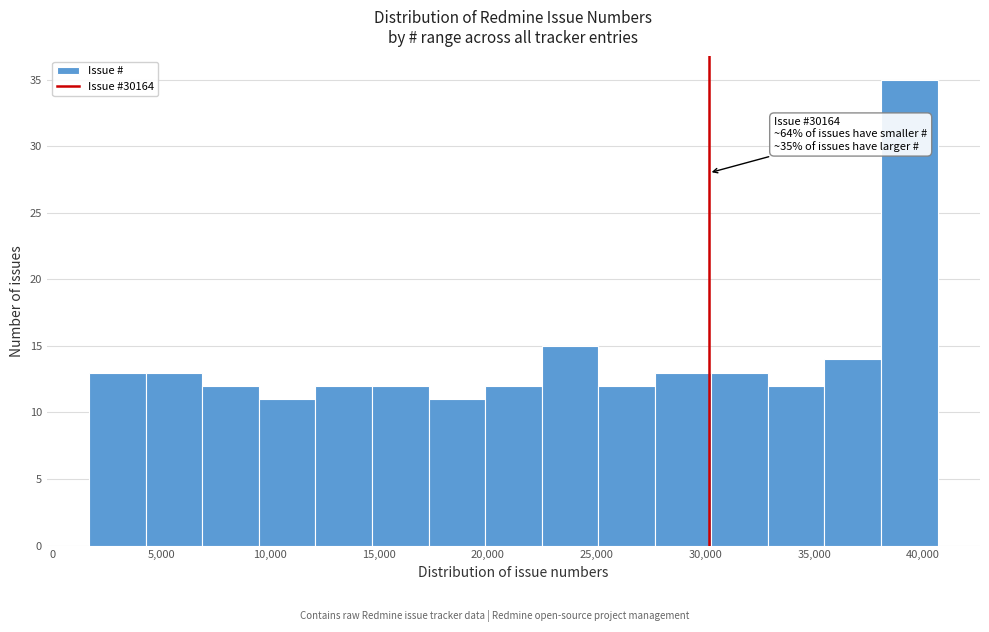

Which range on the x-axis has the tallest bar?

38000 to 40500